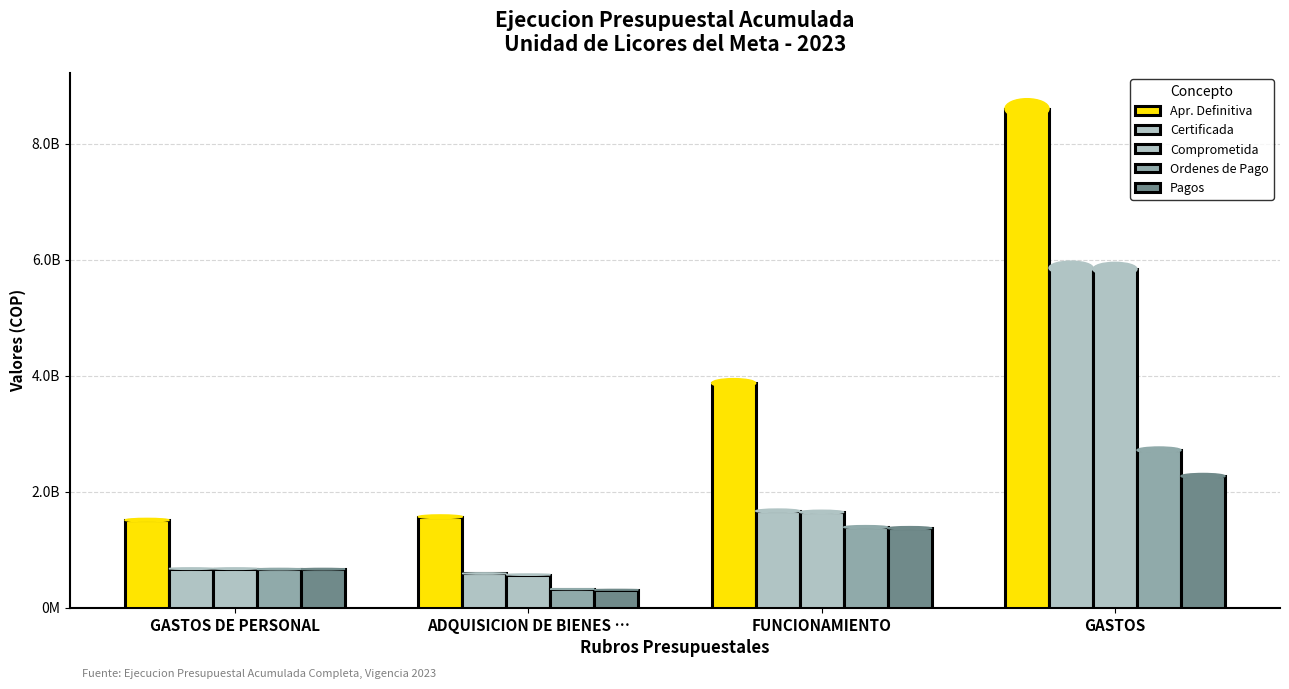

At how many categories does at least one series exceed 1242053610?

4